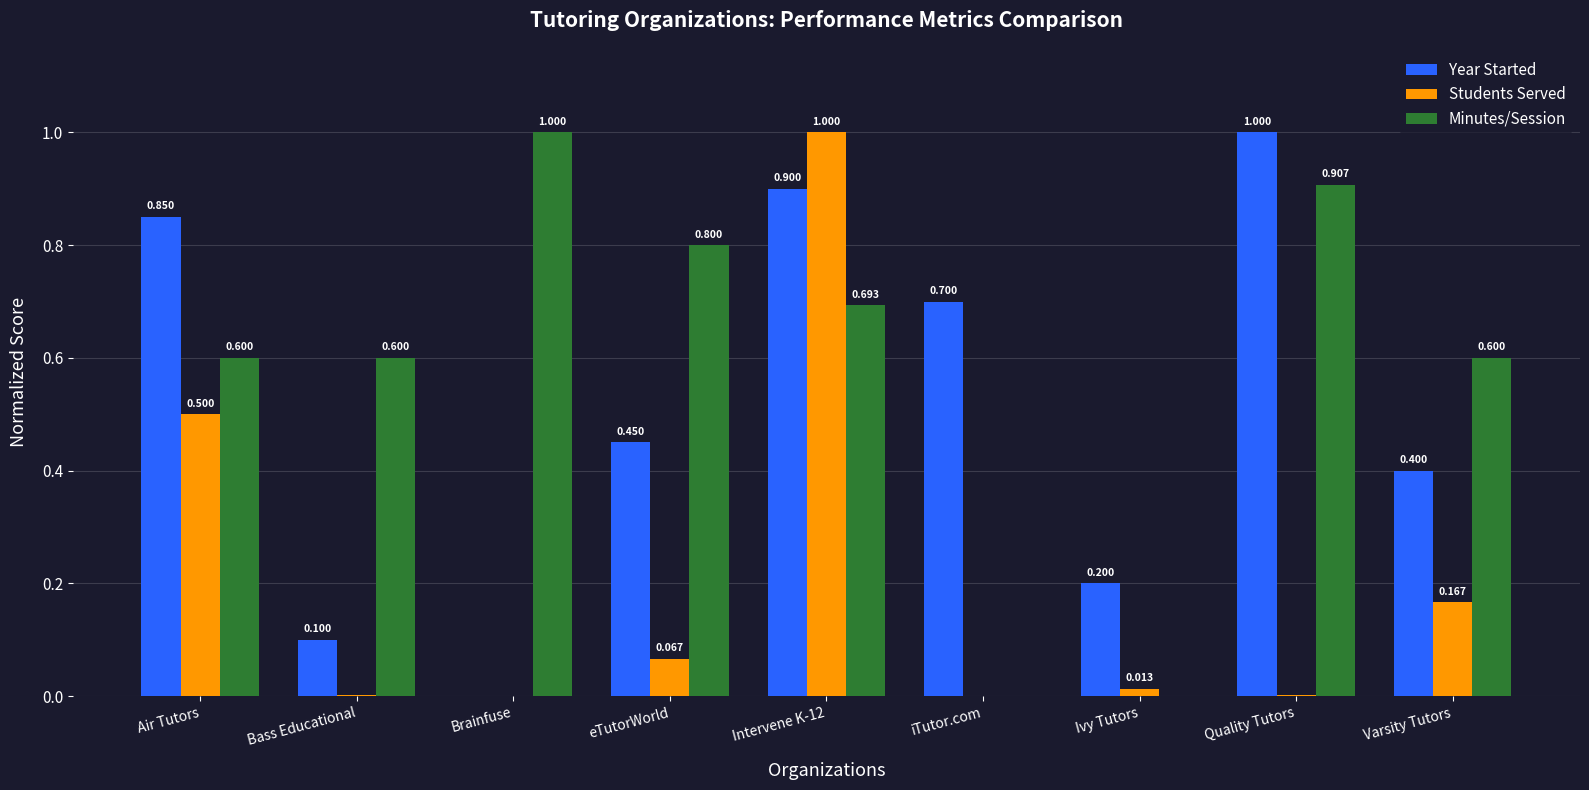

Is it true that Year Started equals 0.9 at Intervene K-12?

True